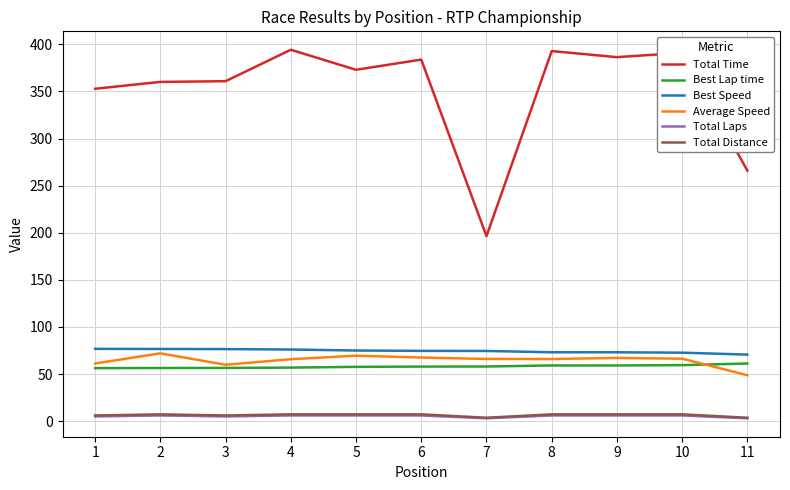

How many categories are shown in the chart?

11